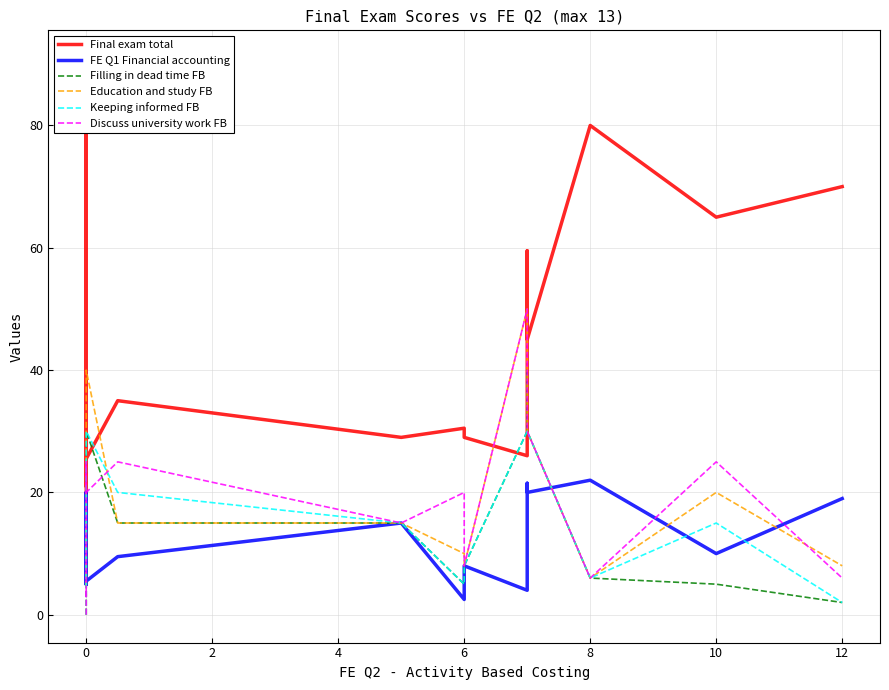

How many intersections are there between Education and study FB and Discuss university work FB?

4